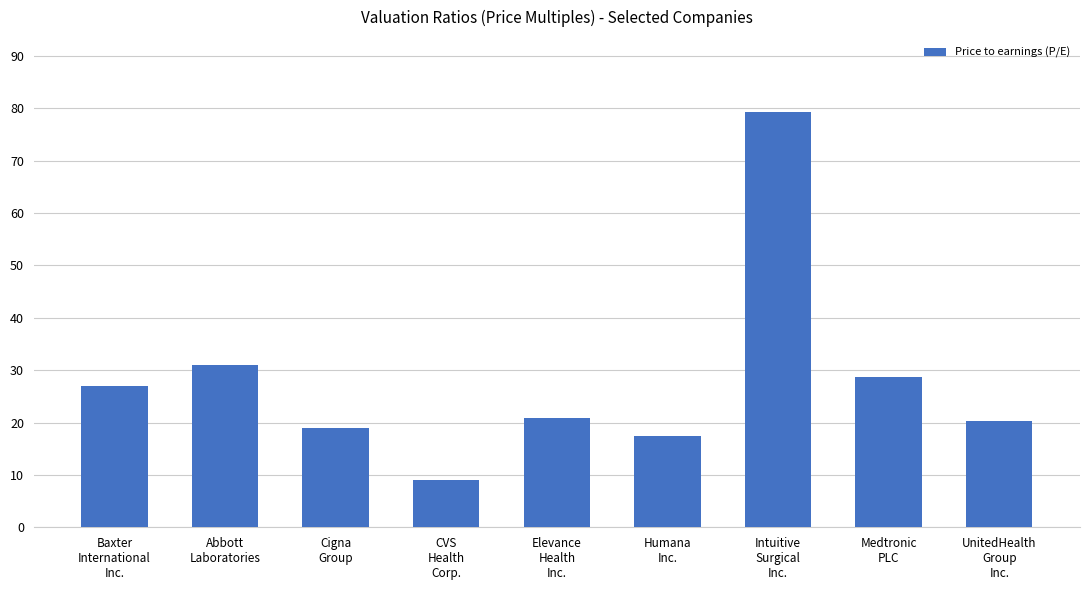

What is the sum of the values at Abbott
Laboratories and UnitedHealth
Group
Inc.?

51.4